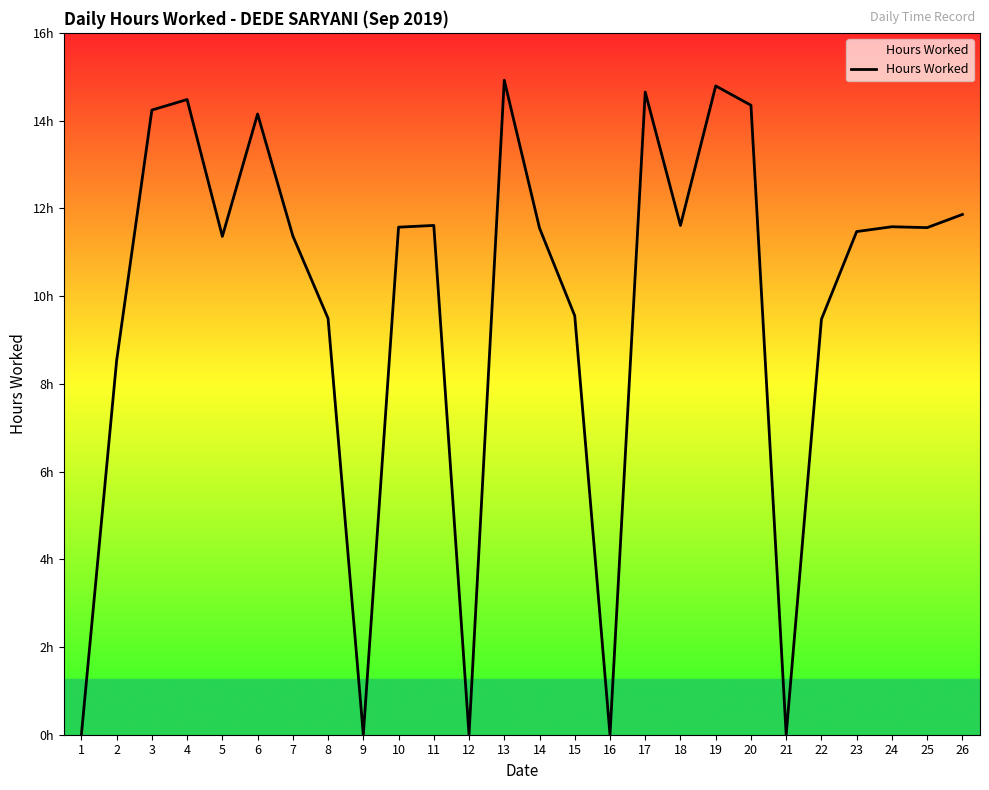

Is this an area chart (filled region under the line)?

Yes